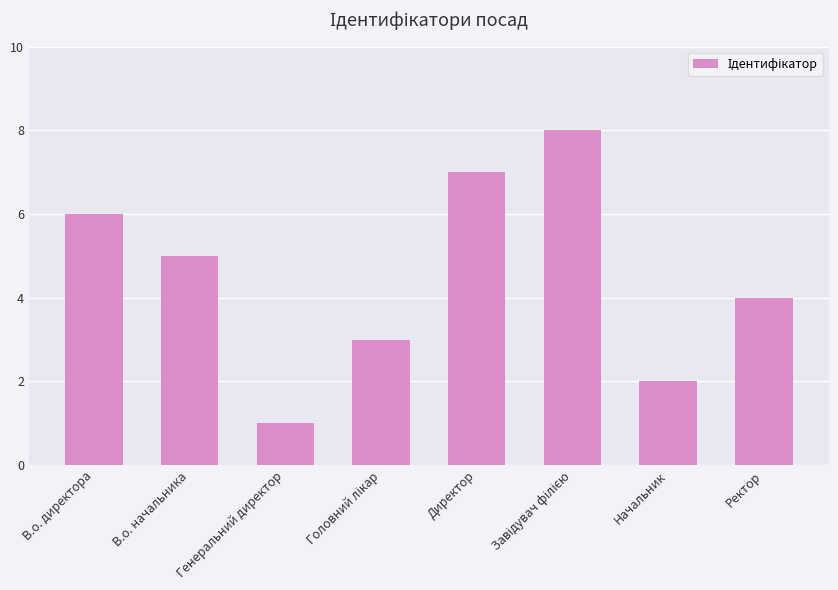

Which category has the lowest value across all series?

Генеральний директор